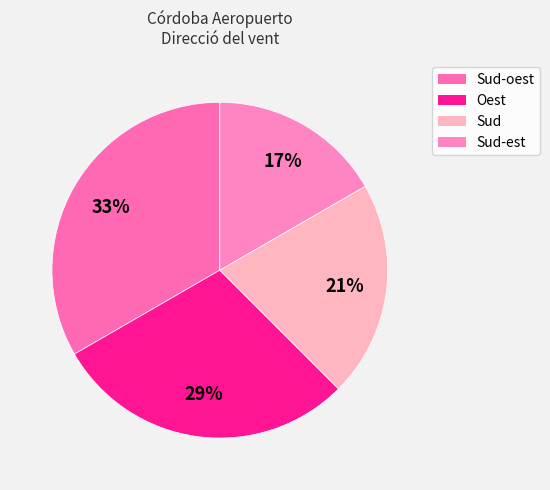

To the nearest percent, what portion does Sud-est represent?

17%